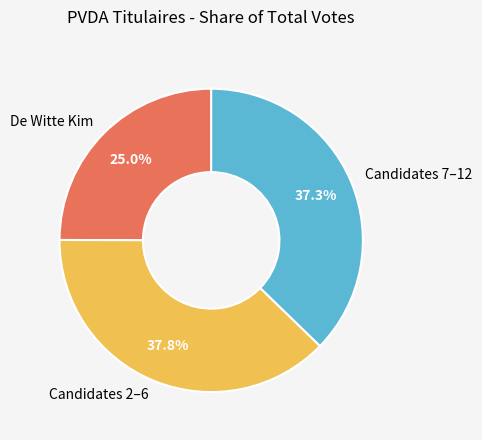

How many segments does this pie chart have?

3